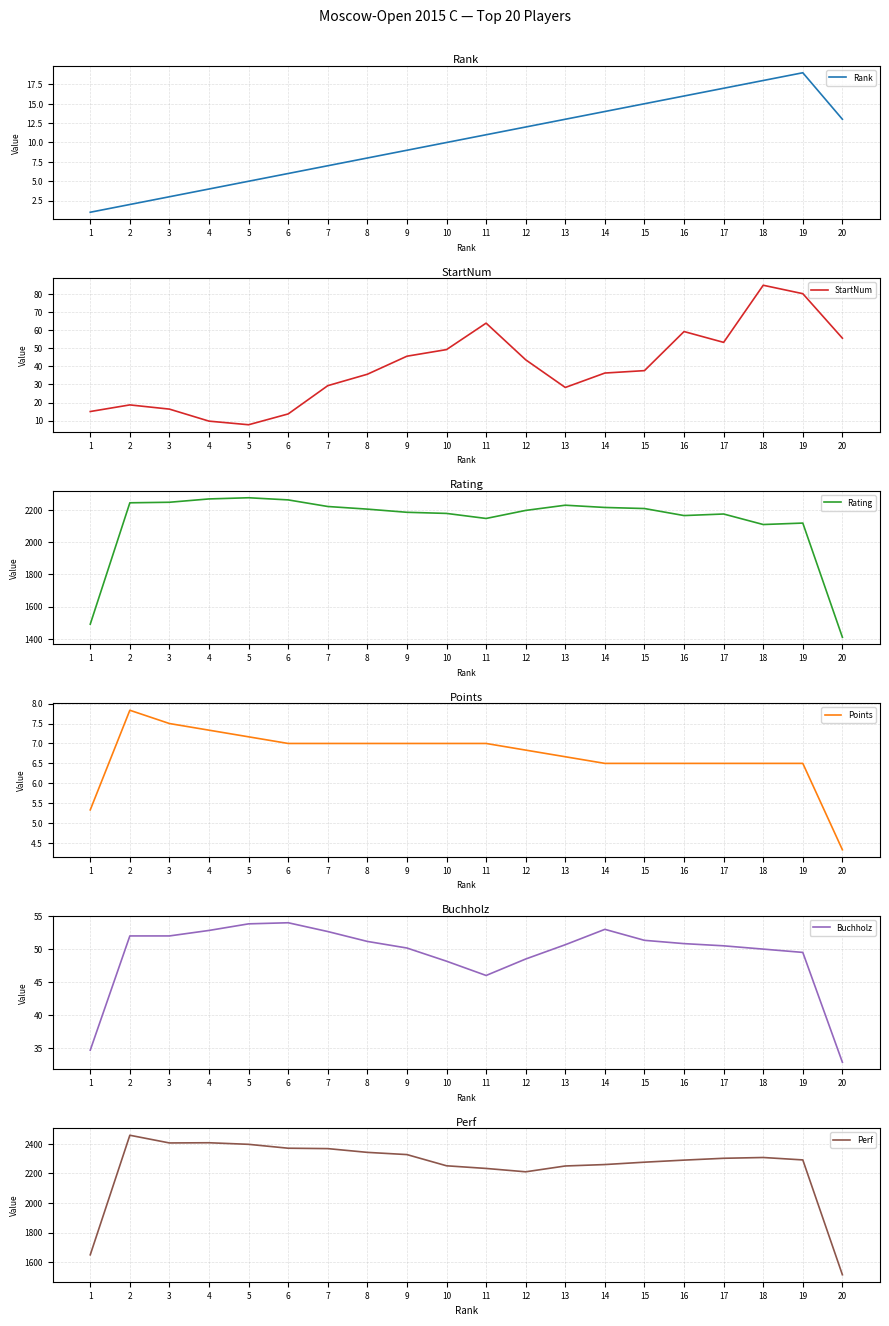

Does the chart have visible grid lines?

Yes